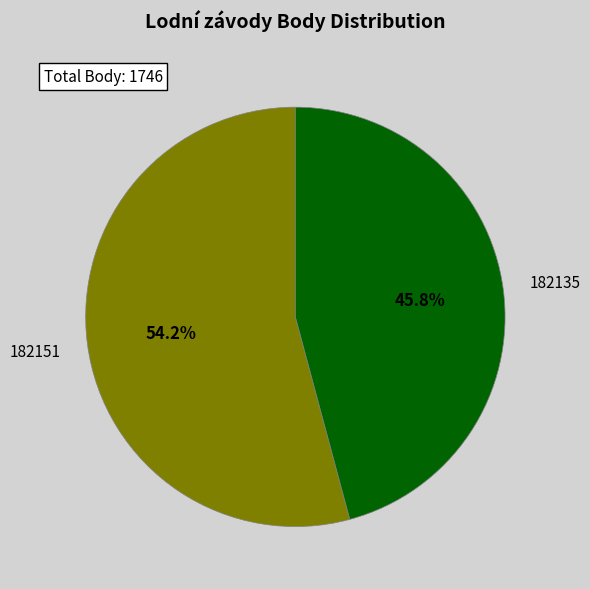

Is there a majority slice in this chart?

Yes